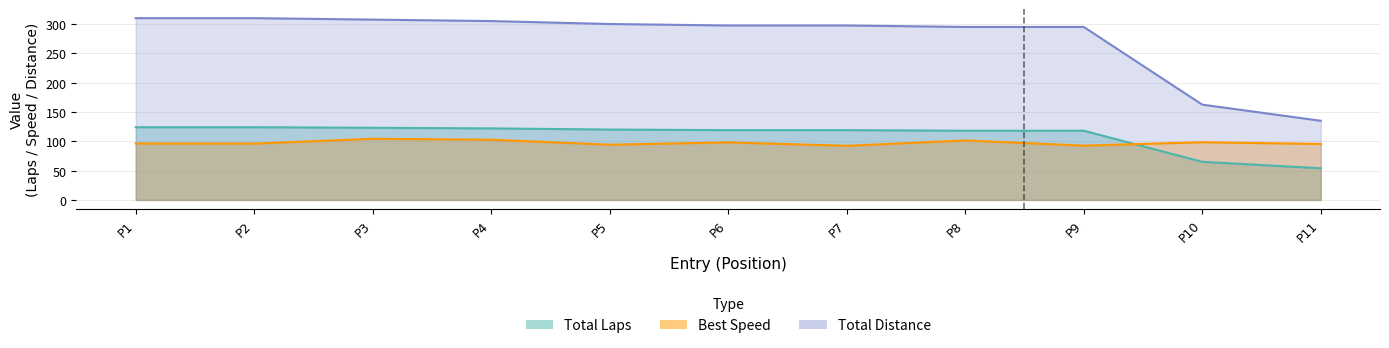

True or false: Total Laps and Total Time intersect in this chart.

False